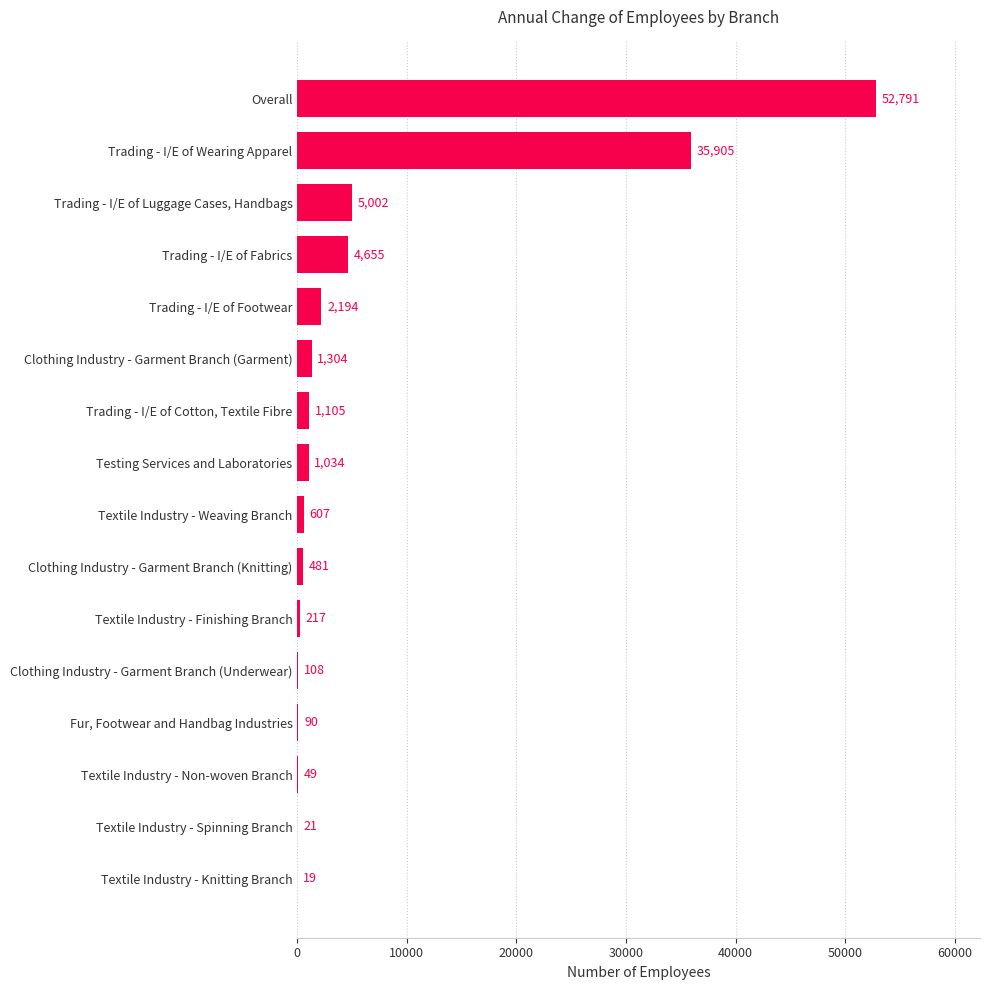

What is the sum of the values at Trading - I/E of Cotton, Textile Fibre and Textile Industry - Non-woven Branch?

1154